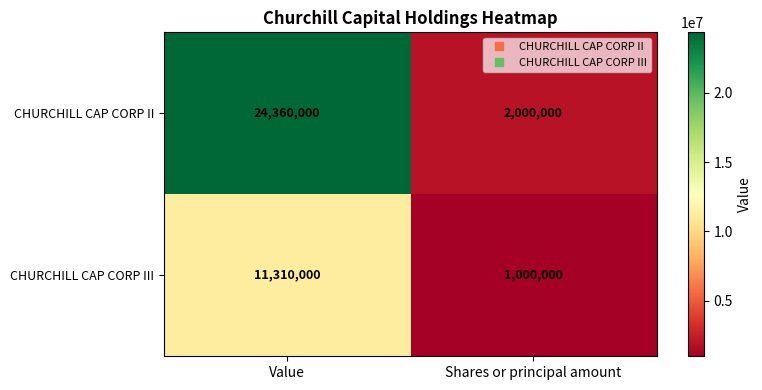

At which category is the sum across all series the highest?

Value